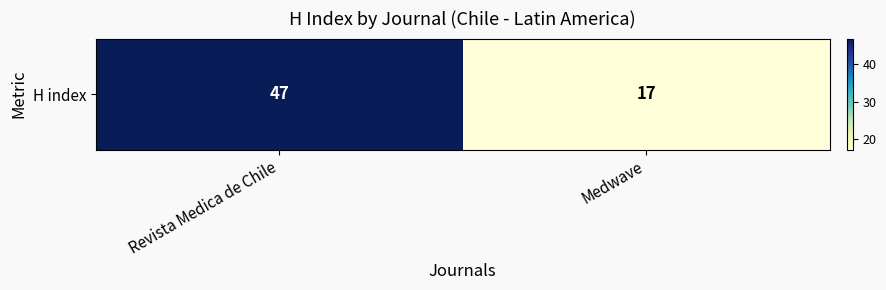

What is the difference between the maximum and minimum values?

30